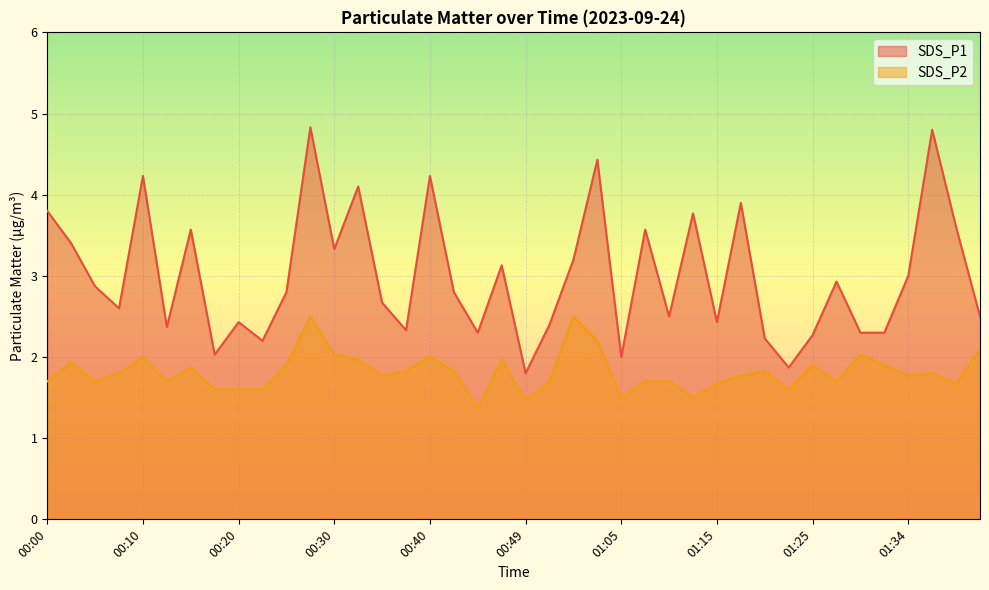

The value of SDS_P1 at 01:22 is 3.2. True or false?

False